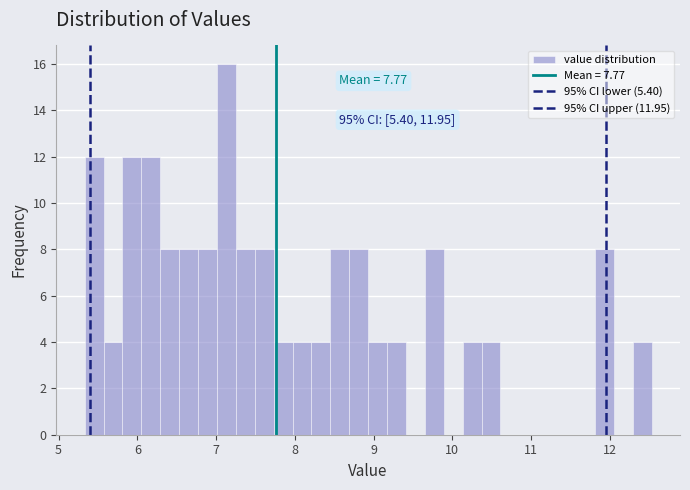

Read against the x-axis, roughly where is the centre of the tallest bar?

7.1